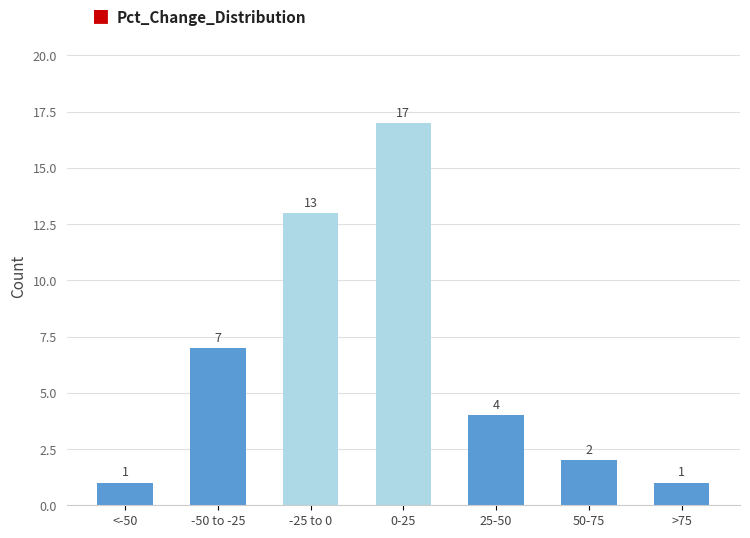

Reading left to right, extract all data points from this chart.

<-50=1	-50 to -25=7	-25 to 0=13	0-25=17	25-50=4	50-75=2	>75=1